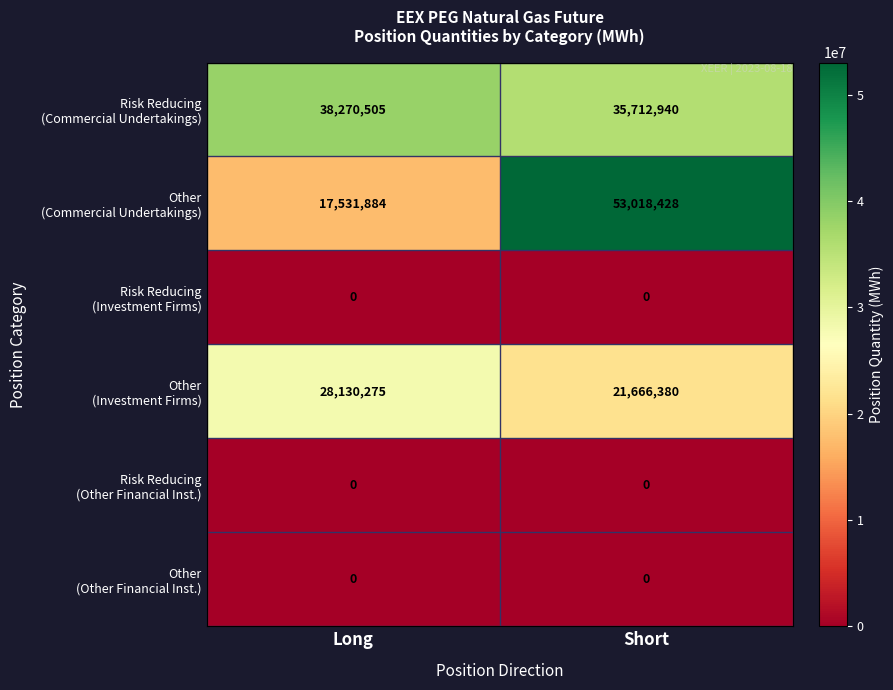

What is the greatest value displayed?

53018428